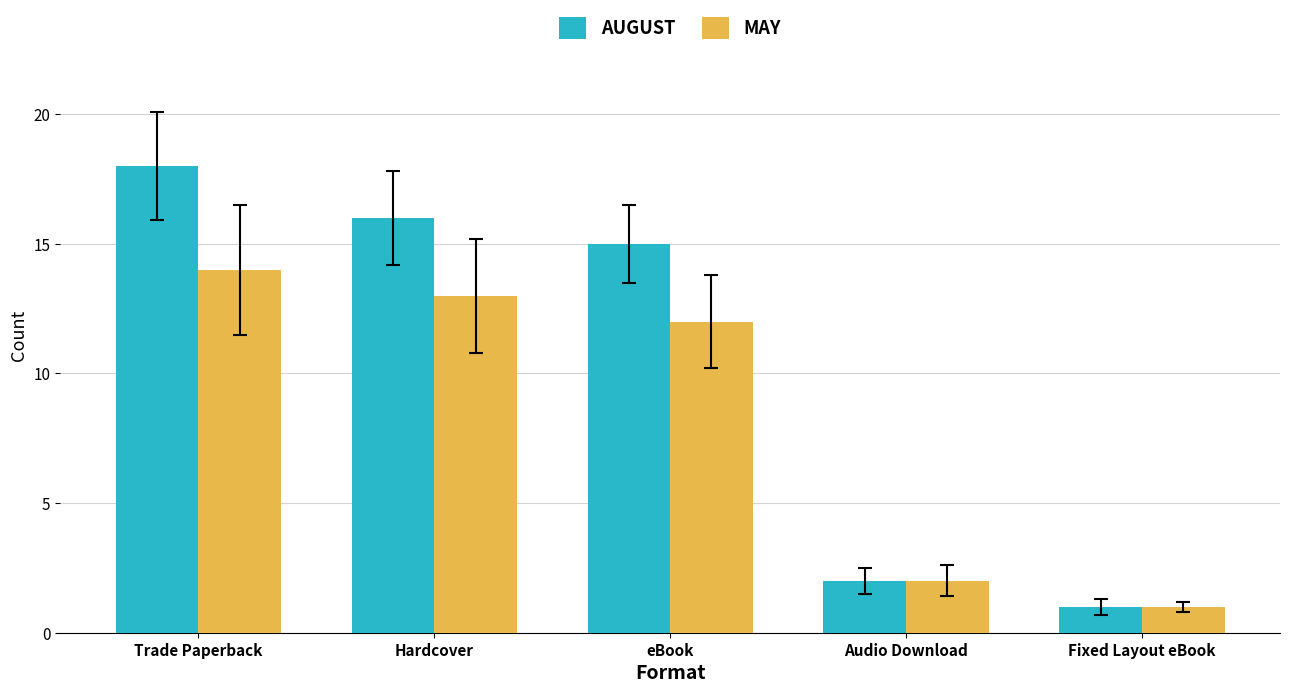

What is the total value across all series at Trade Paperback?

32